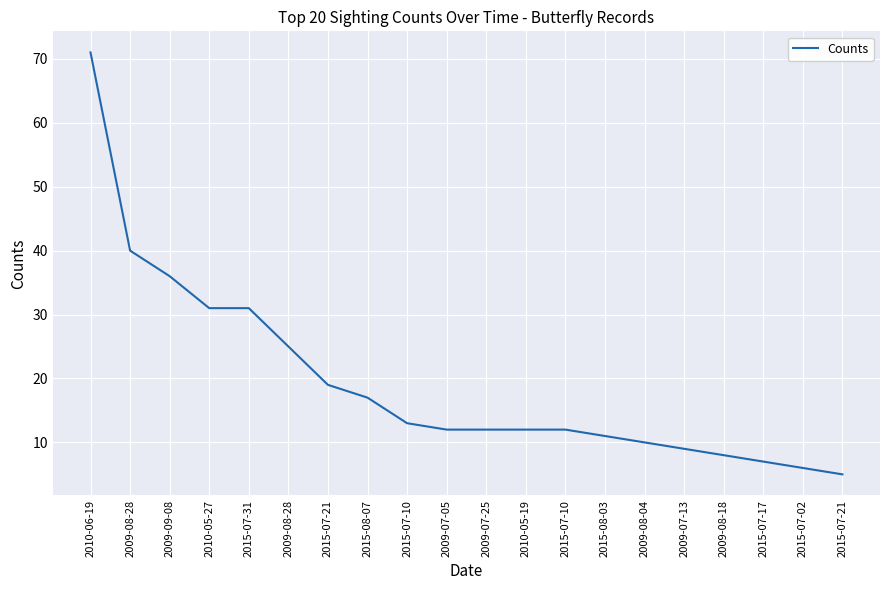

Where is the data nearest to the value 38?

2009-08-28